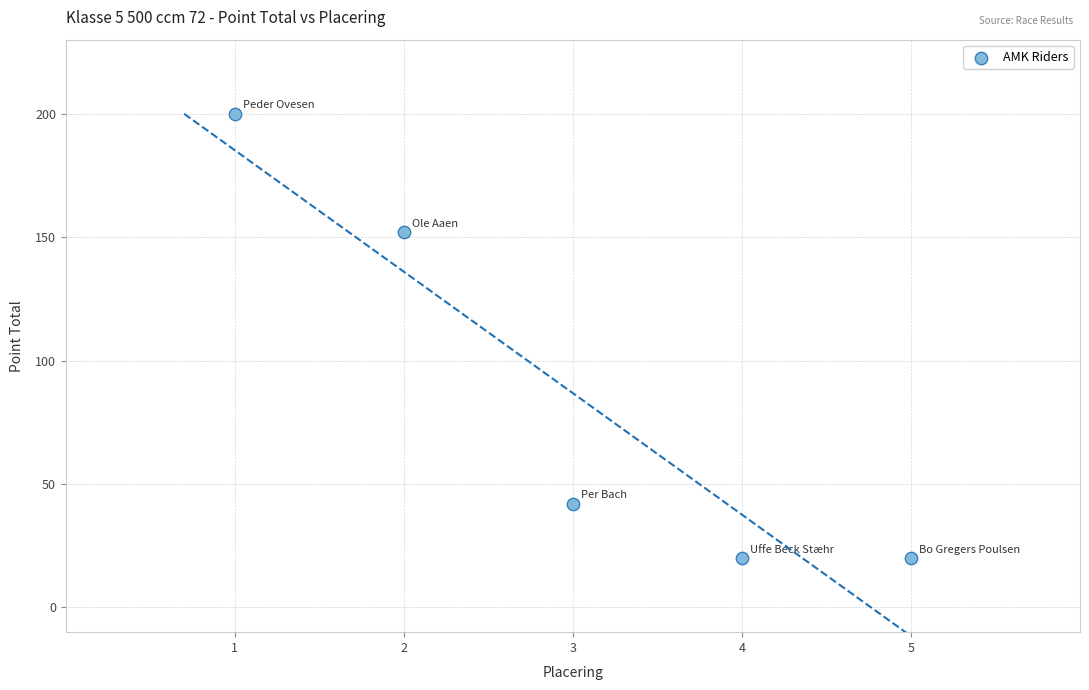

What Y value in the scatter plot is closest to 110?

152